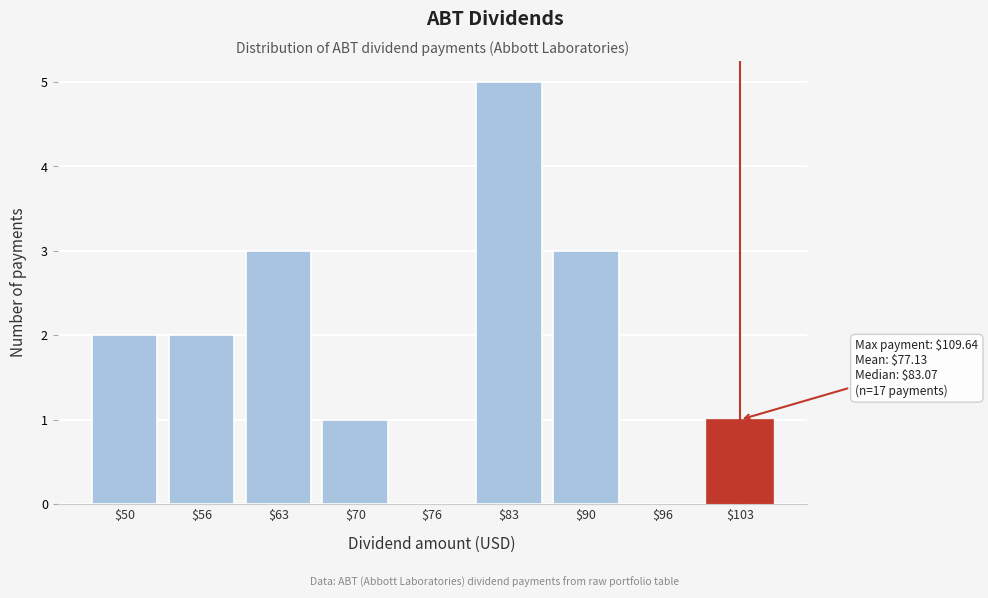

The chart shows a value of 0 at $76. True or false?

True